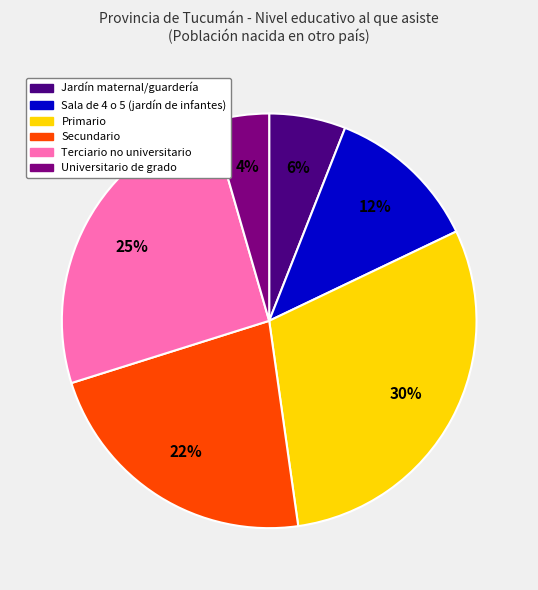

Which category has the smallest portion of the pie?

Universitario de grado